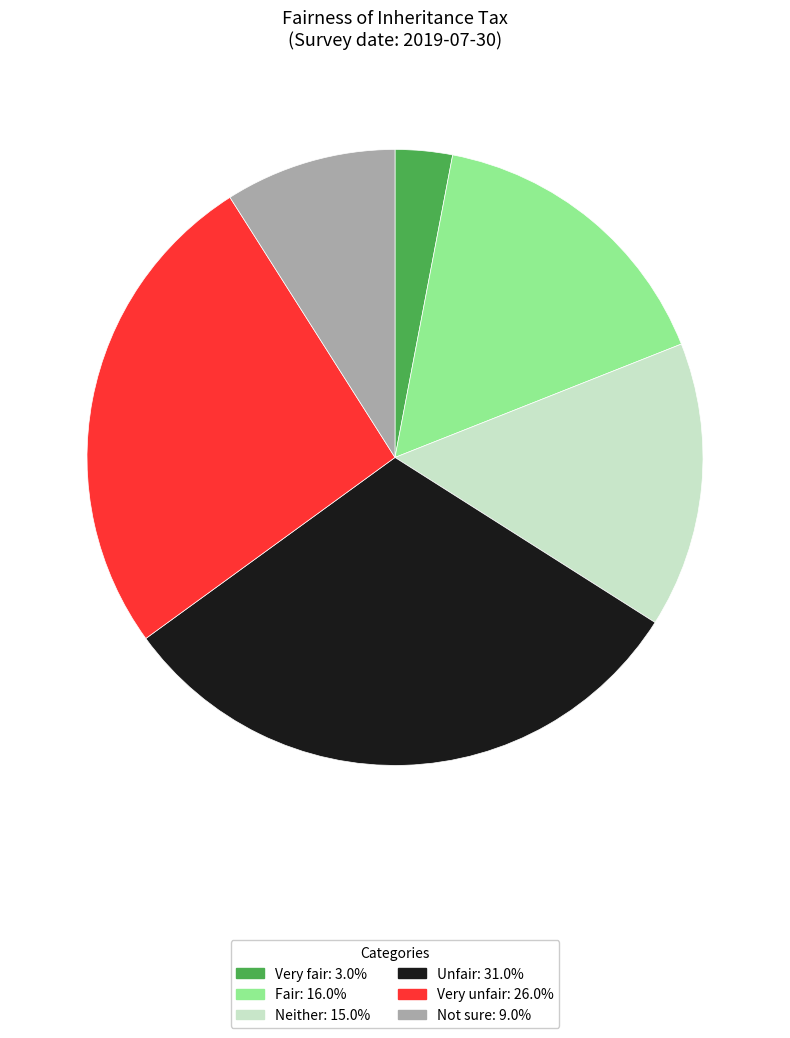

Which has a higher value, Not sure or Unfair?

Unfair